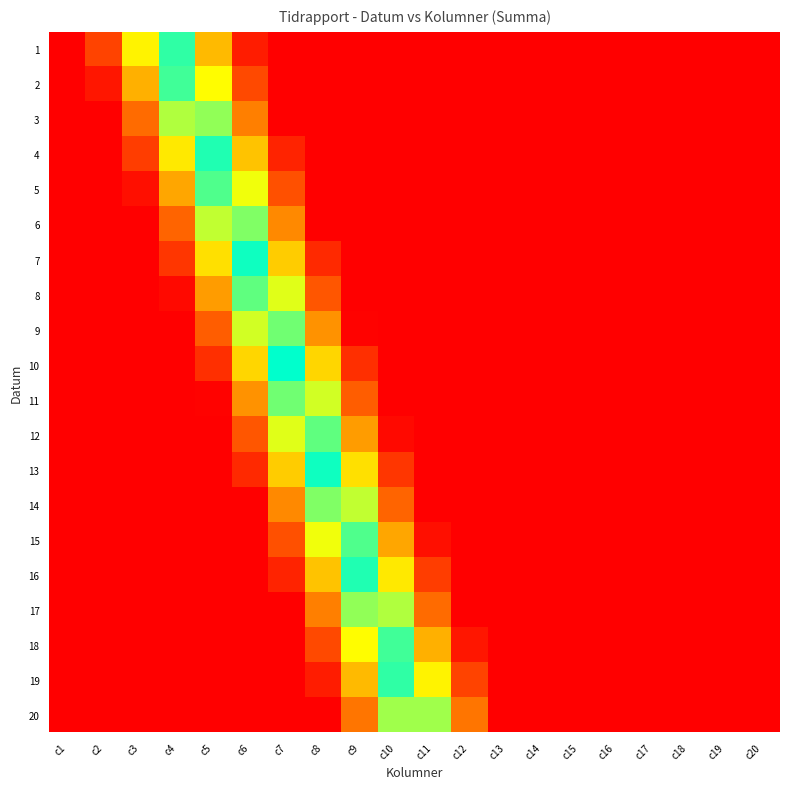

Reading left to right, list all the values displayed in this chart.

1: c1=0.0	c2=0.2	c3=0.6	c4=0.9	c5=0.5	c6=0.1	c7=0.0	c8=0.0	c9=0.0	c10=0.0	c11=0.0	c12=0.0	c13=0.0	c14=0.0	c15=0.0	c16=0.0	c17=0.0	c18=0.0	c19=0.0	c20=0.0
2: c1=0.0	c2=0.1	c3=0.5	c4=0.9	c5=0.7	c6=0.2	c7=0.0	c8=0.0	c9=0.0	c10=0.0	c11=0.0	c12=0.0	c13=0.0	c14=0.0	c15=0.0	c16=0.0	c17=0.0	c18=0.0	c19=0.0	c20=0.0
3: c1=0.0	c2=0.0	c3=0.3	c4=0.8	c5=0.8	c6=0.4	c7=0.0	c8=0.0	c9=0.0	c10=0.0	c11=0.0	c12=0.0	c13=0.0	c14=0.0	c15=0.0	c16=0.0	c17=0.0	c18=0.0	c19=0.0	c20=0.0
4: c1=0.0	c2=0.0	c3=0.2	c4=0.6	c5=1.0	c6=0.5	c7=0.1	c8=0.0	c9=0.0	c10=0.0	c11=0.0	c12=0.0	c13=0.0	c14=0.0	c15=0.0	c16=0.0	c17=0.0	c18=0.0	c19=0.0	c20=0.0
5: c1=0.0	c2=0.0	c3=0.1	c4=0.5	c5=0.9	c6=0.7	c7=0.3	c8=0.0	c9=0.0	c10=0.0	c11=0.0	c12=0.0	c13=0.0	c14=0.0	c15=0.0	c16=0.0	c17=0.0	c18=0.0	c19=0.0	c20=0.0
6: c1=0.0	c2=0.0	c3=0.0	c4=0.3	c5=0.7	c6=0.8	c7=0.4	c8=0.0	c9=0.0	c10=0.0	c11=0.0	c12=0.0	c13=0.0	c14=0.0	c15=0.0	c16=0.0	c17=0.0	c18=0.0	c19=0.0	c20=0.0
7: c1=0.0	c2=0.0	c3=0.0	c4=0.2	c5=0.6	c6=1.0	c7=0.6	c8=0.1	c9=0.0	c10=0.0	c11=0.0	c12=0.0	c13=0.0	c14=0.0	c15=0.0	c16=0.0	c17=0.0	c18=0.0	c19=0.0	c20=0.0
8: c1=0.0	c2=0.0	c3=0.0	c4=0.0	c5=0.5	c6=0.9	c7=0.7	c8=0.3	c9=0.0	c10=0.0	c11=0.0	c12=0.0	c13=0.0	c14=0.0	c15=0.0	c16=0.0	c17=0.0	c18=0.0	c19=0.0	c20=0.0
9: c1=0.0	c2=0.0	c3=0.0	c4=0.0	c5=0.3	c6=0.7	c7=0.9	c8=0.4	c9=0.0	c10=0.0	c11=0.0	c12=0.0	c13=0.0	c14=0.0	c15=0.0	c16=0.0	c17=0.0	c18=0.0	c19=0.0	c20=0.0
10: c1=0.0	c2=0.0	c3=0.0	c4=0.0	c5=0.2	c6=0.6	c7=1.0	c8=0.6	c9=0.2	c10=0.0	c11=0.0	c12=0.0	c13=0.0	c14=0.0	c15=0.0	c16=0.0	c17=0.0	c18=0.0	c19=0.0	c20=0.0
11: c1=0.0	c2=0.0	c3=0.0	c4=0.0	c5=0.0	c6=0.4	c7=0.9	c8=0.7	c9=0.3	c10=0.0	c11=0.0	c12=0.0	c13=0.0	c14=0.0	c15=0.0	c16=0.0	c17=0.0	c18=0.0	c19=0.0	c20=0.0
12: c1=0.0	c2=0.0	c3=0.0	c4=0.0	c5=0.0	c6=0.3	c7=0.7	c8=0.9	c9=0.5	c10=0.0	c11=0.0	c12=0.0	c13=0.0	c14=0.0	c15=0.0	c16=0.0	c17=0.0	c18=0.0	c19=0.0	c20=0.0
13: c1=0.0	c2=0.0	c3=0.0	c4=0.0	c5=0.0	c6=0.1	c7=0.6	c8=1.0	c9=0.6	c10=0.2	c11=0.0	c12=0.0	c13=0.0	c14=0.0	c15=0.0	c16=0.0	c17=0.0	c18=0.0	c19=0.0	c20=0.0
14: c1=0.0	c2=0.0	c3=0.0	c4=0.0	c5=0.0	c6=0.0	c7=0.4	c8=0.8	c9=0.7	c10=0.3	c11=0.0	c12=0.0	c13=0.0	c14=0.0	c15=0.0	c16=0.0	c17=0.0	c18=0.0	c19=0.0	c20=0.0
15: c1=0.0	c2=0.0	c3=0.0	c4=0.0	c5=0.0	c6=0.0	c7=0.3	c8=0.7	c9=0.9	c10=0.5	c11=0.1	c12=0.0	c13=0.0	c14=0.0	c15=0.0	c16=0.0	c17=0.0	c18=0.0	c19=0.0	c20=0.0
16: c1=0.0	c2=0.0	c3=0.0	c4=0.0	c5=0.0	c6=0.0	c7=0.1	c8=0.5	c9=1.0	c10=0.6	c11=0.2	c12=0.0	c13=0.0	c14=0.0	c15=0.0	c16=0.0	c17=0.0	c18=0.0	c19=0.0	c20=0.0
17: c1=0.0	c2=0.0	c3=0.0	c4=0.0	c5=0.0	c6=0.0	c7=0.0	c8=0.4	c9=0.8	c10=0.8	c11=0.3	c12=0.0	c13=0.0	c14=0.0	c15=0.0	c16=0.0	c17=0.0	c18=0.0	c19=0.0	c20=0.0
18: c1=0.0	c2=0.0	c3=0.0	c4=0.0	c5=0.0	c6=0.0	c7=0.0	c8=0.2	c9=0.7	c10=0.9	c11=0.5	c12=0.1	c13=0.0	c14=0.0	c15=0.0	c16=0.0	c17=0.0	c18=0.0	c19=0.0	c20=0.0
19: c1=0.0	c2=0.0	c3=0.0	c4=0.0	c5=0.0	c6=0.0	c7=0.0	c8=0.1	c9=0.5	c10=0.9	c11=0.6	c12=0.2	c13=0.0	c14=0.0	c15=0.0	c16=0.0	c17=0.0	c18=0.0	c19=0.0	c20=0.0
20: c1=0.0	c2=0.0	c3=0.0	c4=0.0	c5=0.0	c6=0.0	c7=0.0	c8=0.0	c9=0.4	c10=0.8	c11=0.8	c12=0.4	c13=0.0	c14=0.0	c15=0.0	c16=0.0	c17=0.0	c18=0.0	c19=0.0	c20=0.0